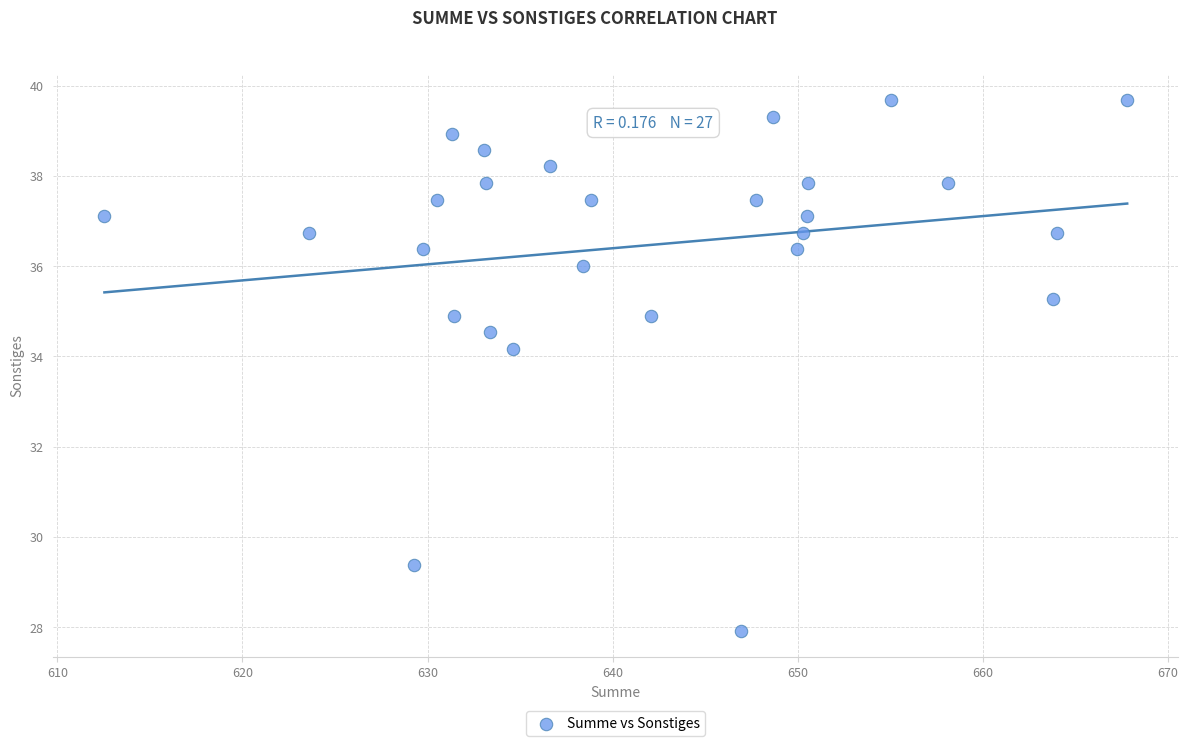

What is the range of Y values (max minus min)?

11.8